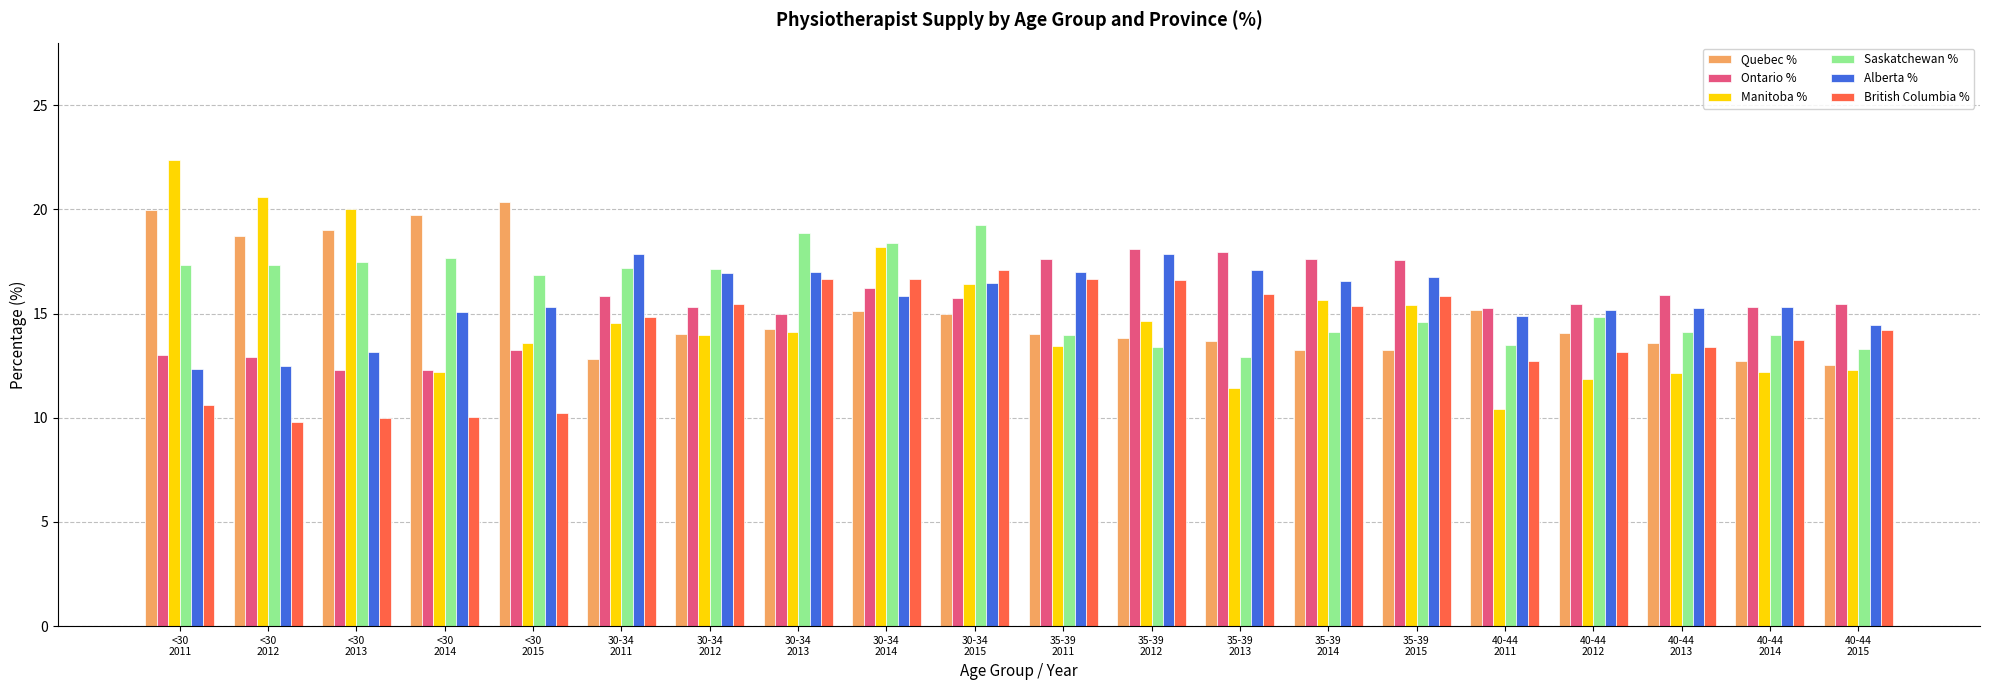

What position from the left is <30
2012?

2